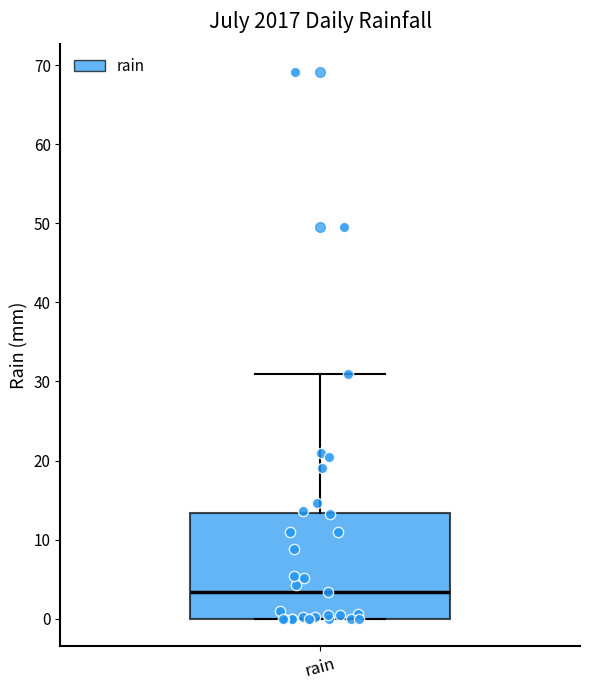

Where is the upper edge of the box for rain on the y-axis? The values are not printed on the chart, so give them approximately, as read against the axis.

13